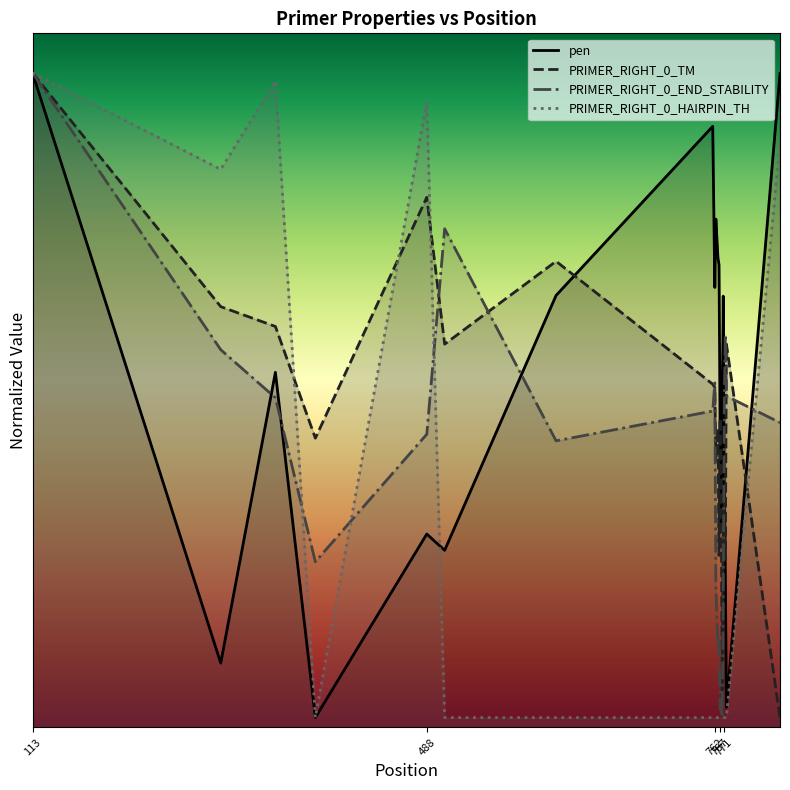

Reading left to right, extract all data points from this chart.

pen: 113=6.6	292=0.6	344=3.6	382=0.1	488=2.0	505=1.8	611=4.4	760=6.1	762=4.4	763=5.1	765=4.7	766=4.7	767=3.0	768=2.0	769=3.2	770=4.3	771=2.5	772=1.5	773=0.2	824=6.6
PRIMER_RIGHT_0_TM: 113=6.6	292=4.2	344=4.0	382=2.9	488=5.3	505=3.9	611=4.7	760=3.5	762=3.4	763=2.7	765=3.0	766=1.7	767=3.1	768=2.6	769=0.3	770=2.0	771=2.3	772=1.7	773=3.9	824=0.1
PRIMER_RIGHT_0_END_STABILITY: 113=6.6	292=3.8	344=3.3	382=1.7	488=3.0	505=5.0	611=2.9	760=3.2	762=3.5	763=1.4	765=0.8	766=0.9	767=0.2	768=0.2	769=0.1	770=1.2	771=3.3	772=4.0	773=3.3	824=3.1
PRIMER_RIGHT_0_HAIRPIN_TH: 113=6.6	292=5.6	344=6.5	382=0.1	488=6.3	505=0.1	611=0.1	760=0.1	762=0.1	763=0.1	765=0.1	766=0.1	767=0.1	768=0.1	769=0.1	770=0.1	771=0.1	772=0.1	773=0.1	824=5.9